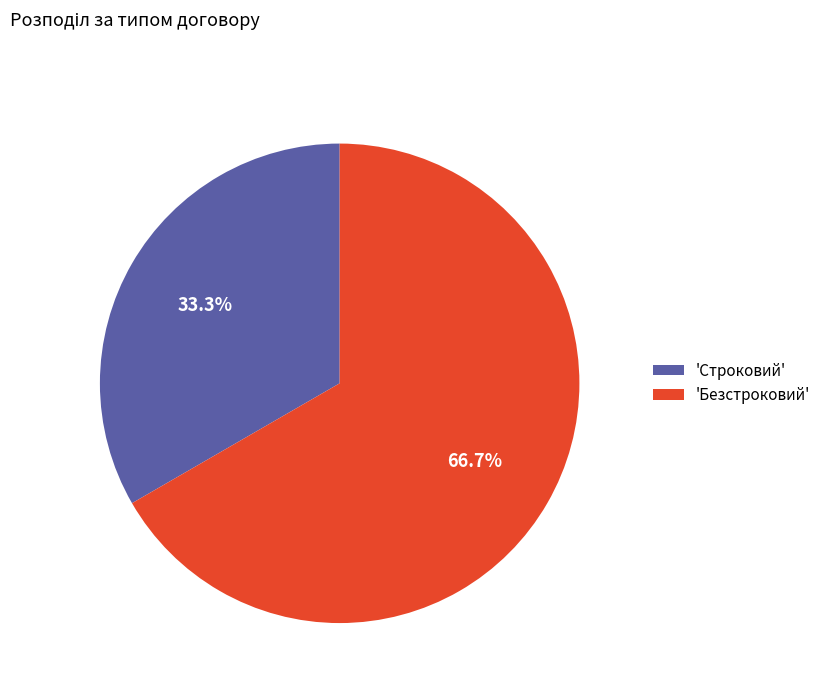

Rank the categories by value from lowest to highest.

'Строковий', 'Безстроковий'